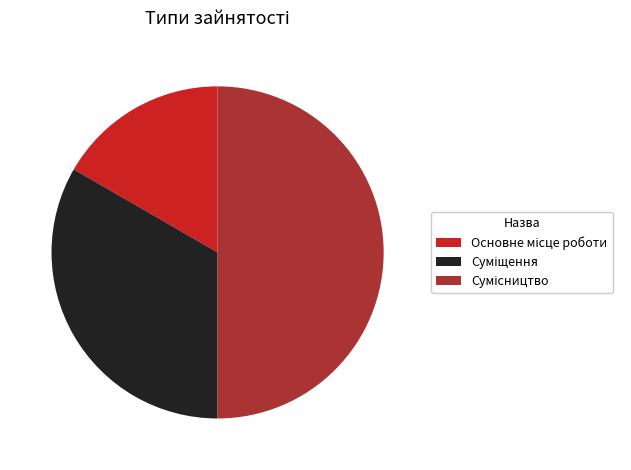

Which category has the smallest portion of the pie?

Основне місце роботи